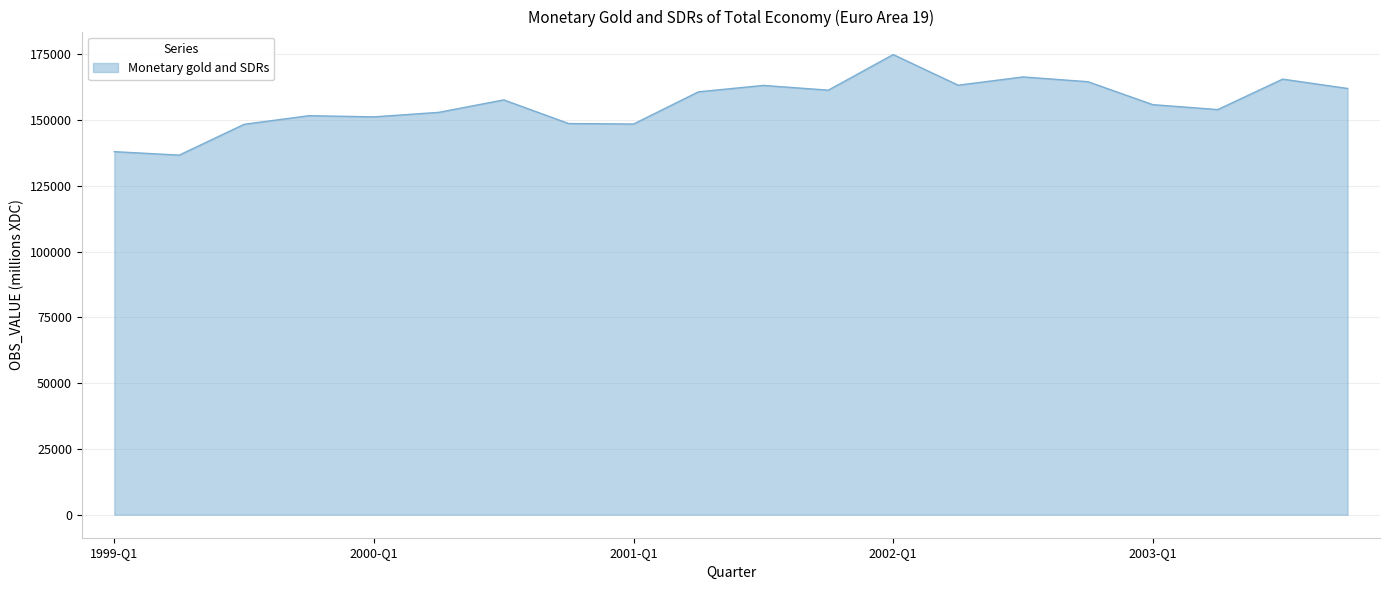

What is the difference between the maximum and minimum values?

38214.6